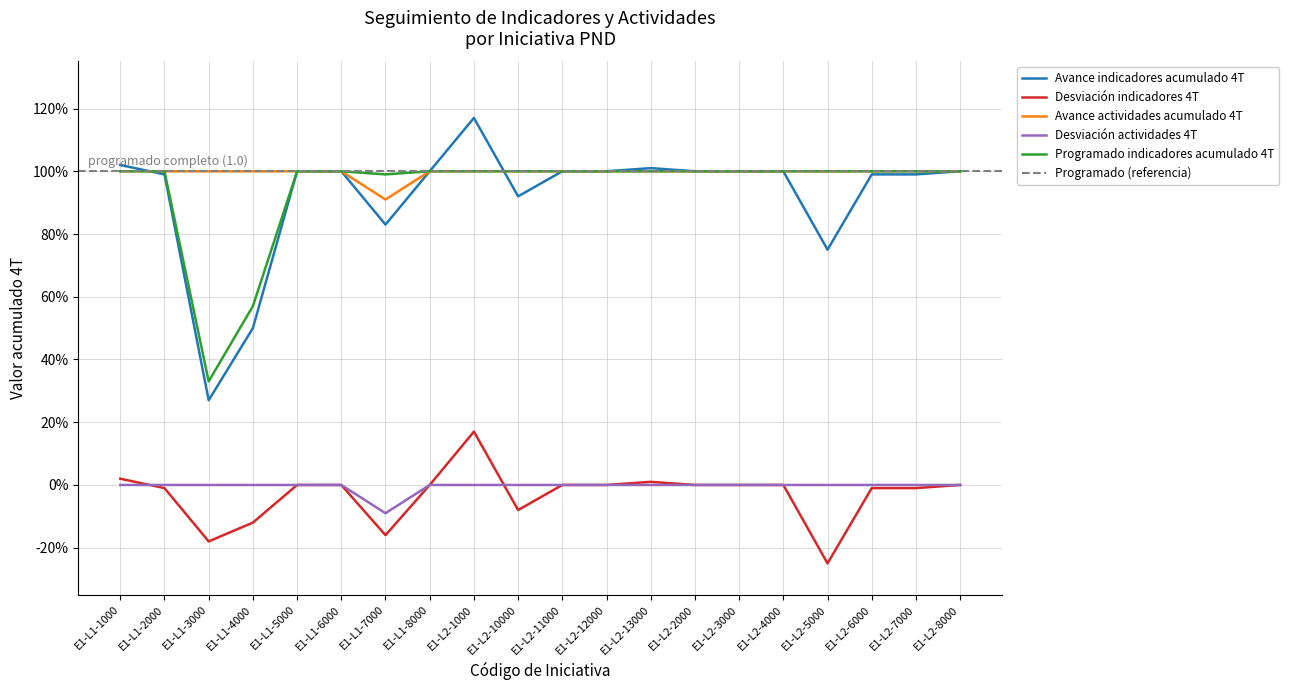

True or false: Programado indicadores acumulado 4T and Avance actividades acumulado 4T intersect in this chart.

False